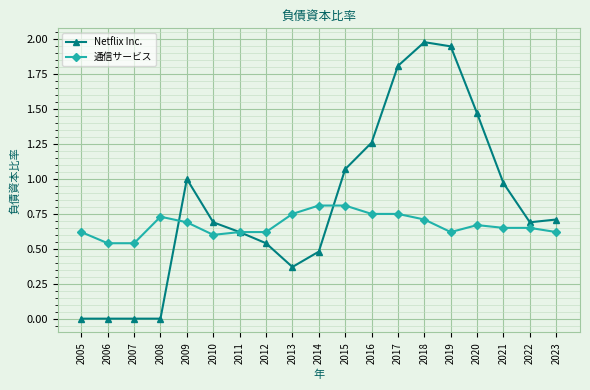

Rank the series at 2018 from lowest to highest value.

通信サービス, Netflix Inc.